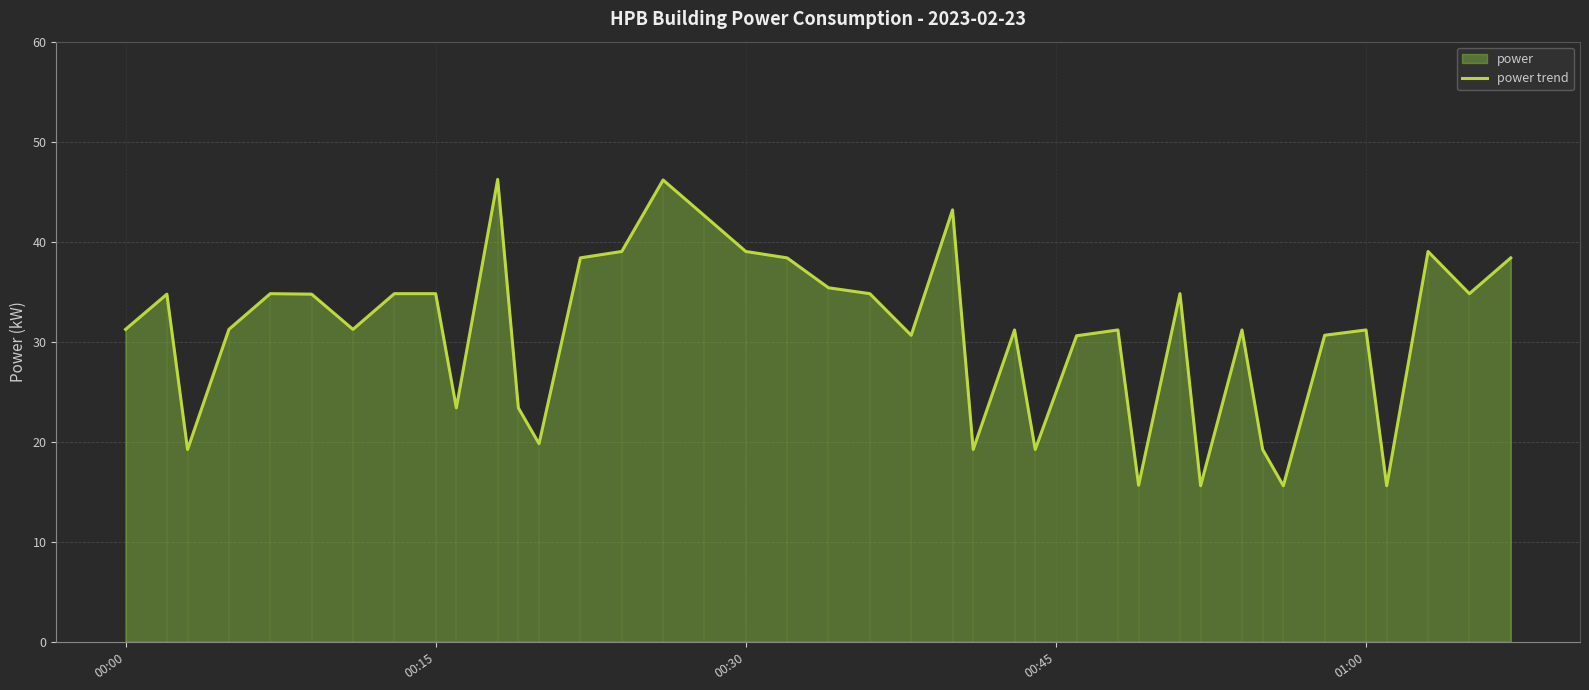

What is the maximum value for power trend?

46.2